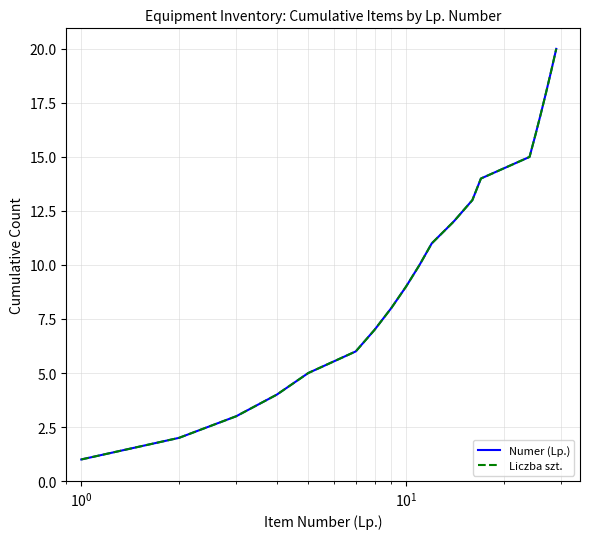

Does the chart display data point markers on the line(s)?

No